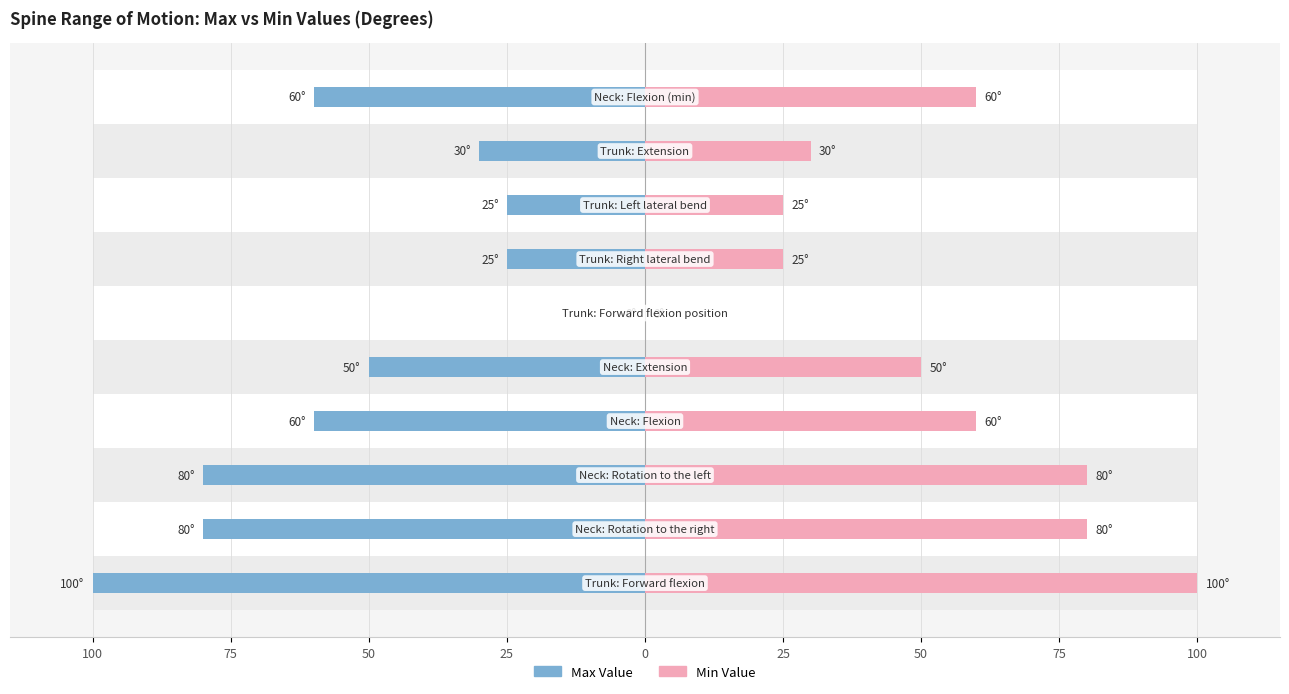

What is the average value of the Max Value series?

-51